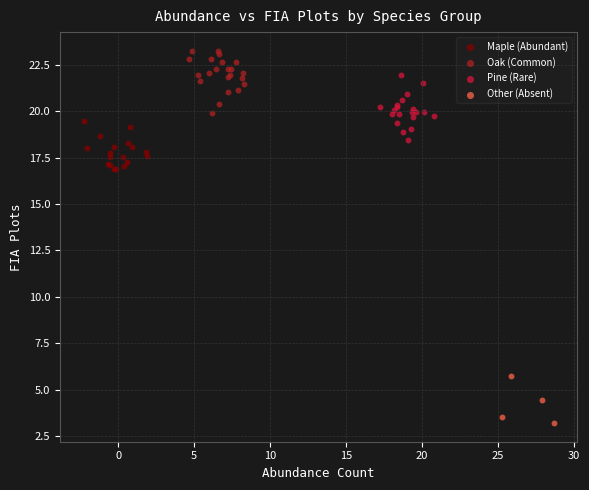

Which series contains the highest Y value?

Oak (Common)